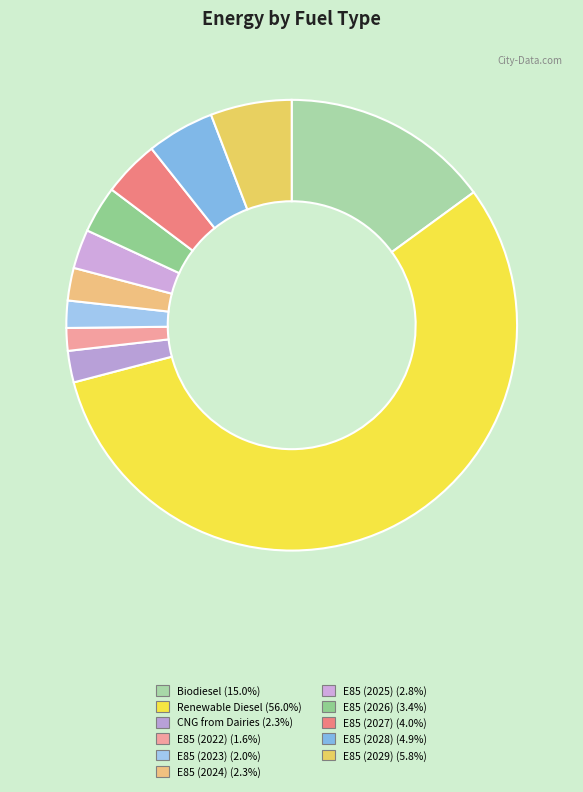

What percentage do E85 (2023) and E85 (2029) together represent?

7.8%